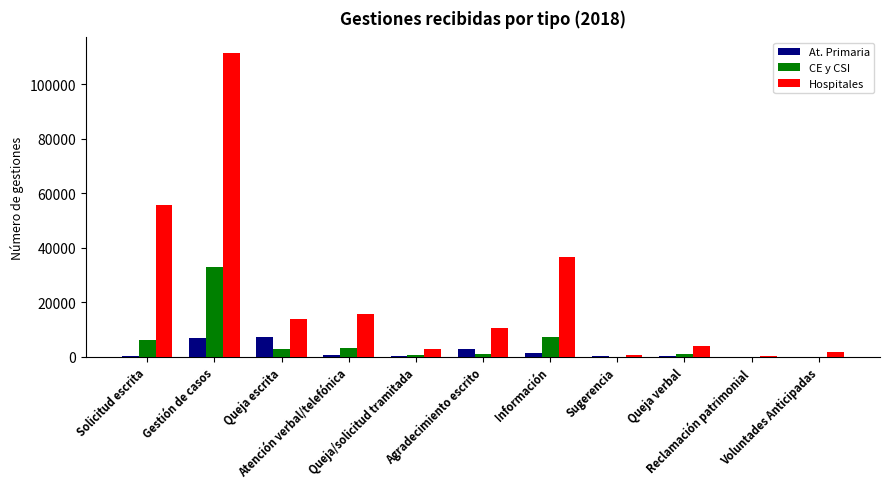

Is the value of At. Primaria at Queja escrita greater than the value of Hospitales at Información?

No